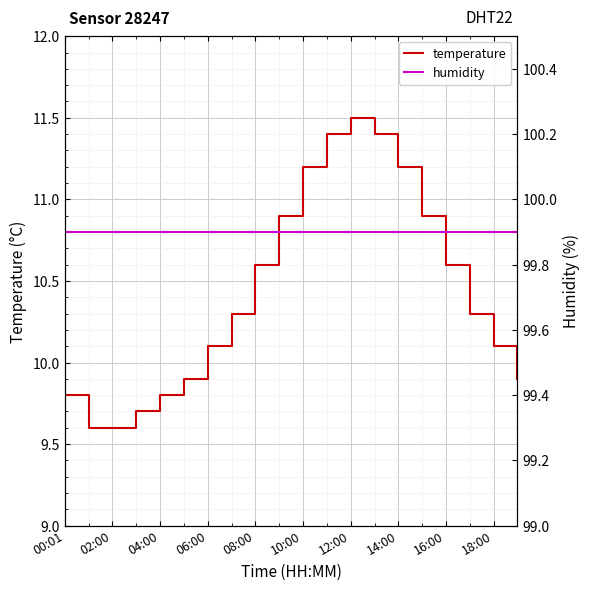

Where does the temperature series first go above 10?

06:00